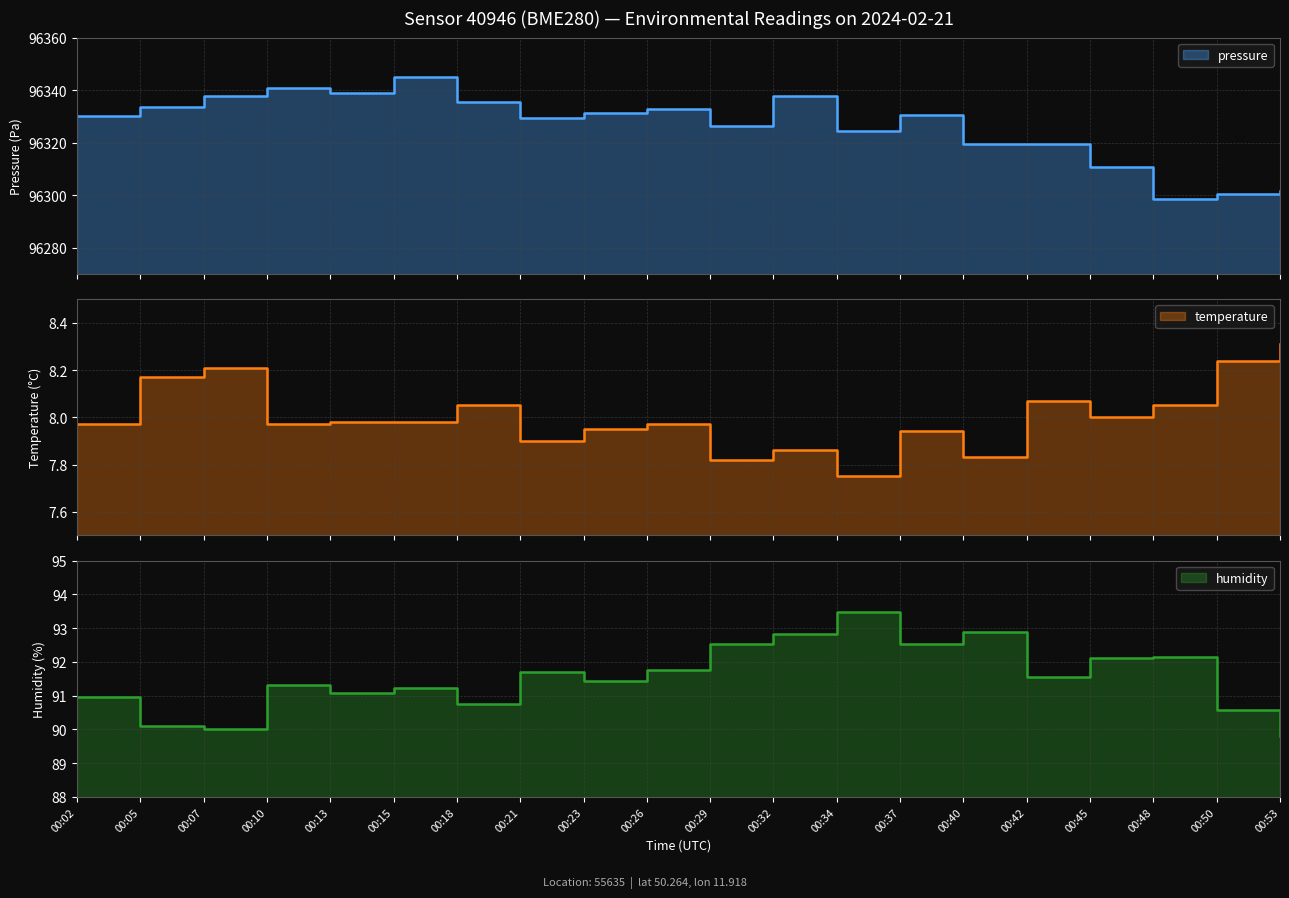

What are all the series names shown in the legend?

pressure, temperature, humidity